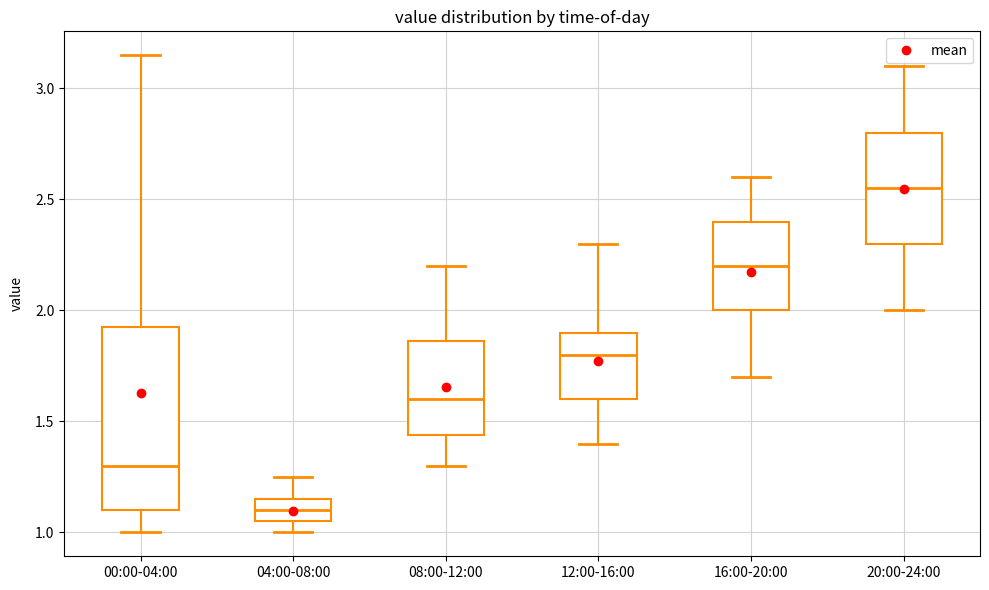

Which box has the lowest median line?

04:00-08:00